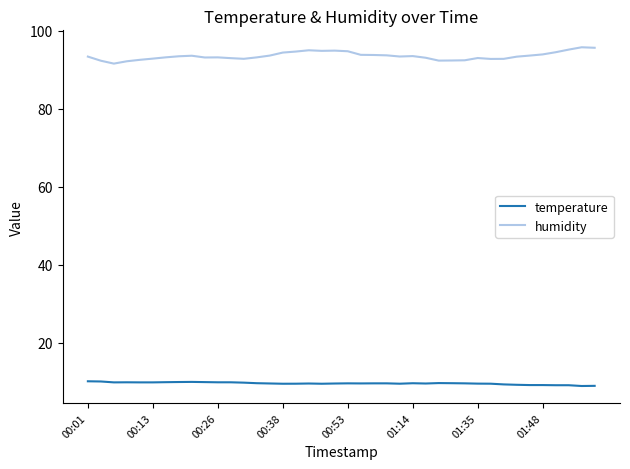

Which series has the largest total across all categories?

humidity